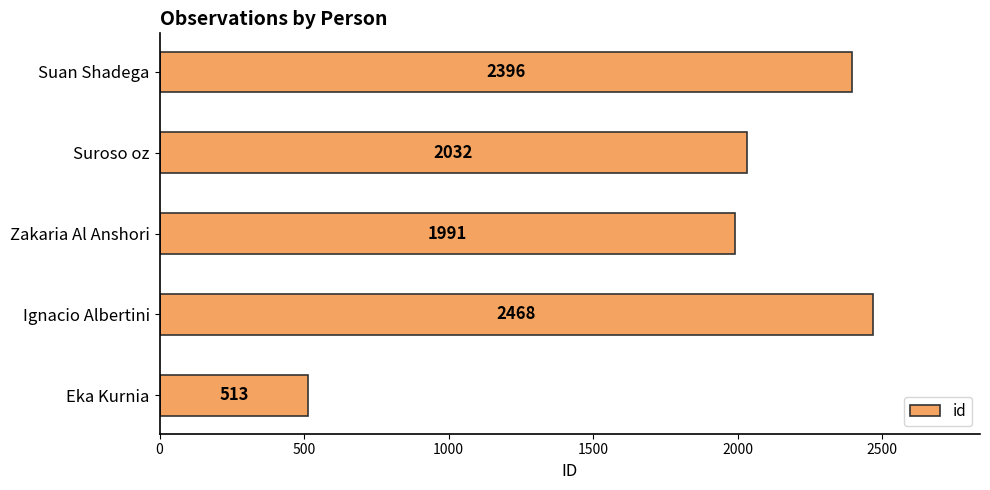

How many data points are less than 2032?

2